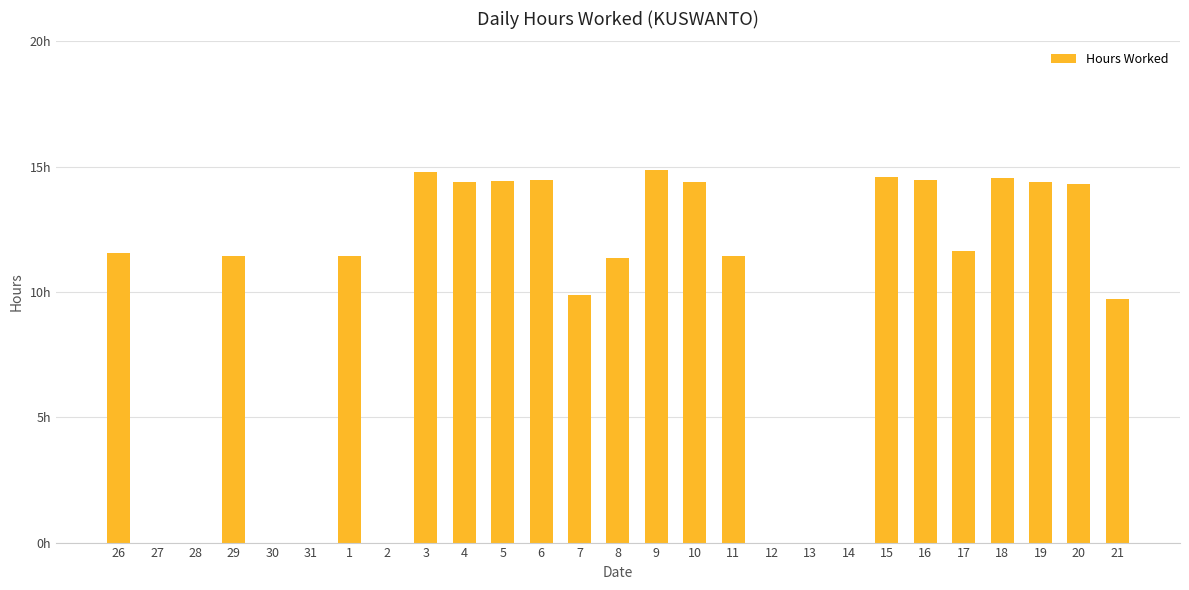

Does the chart contain stacked bars?

No